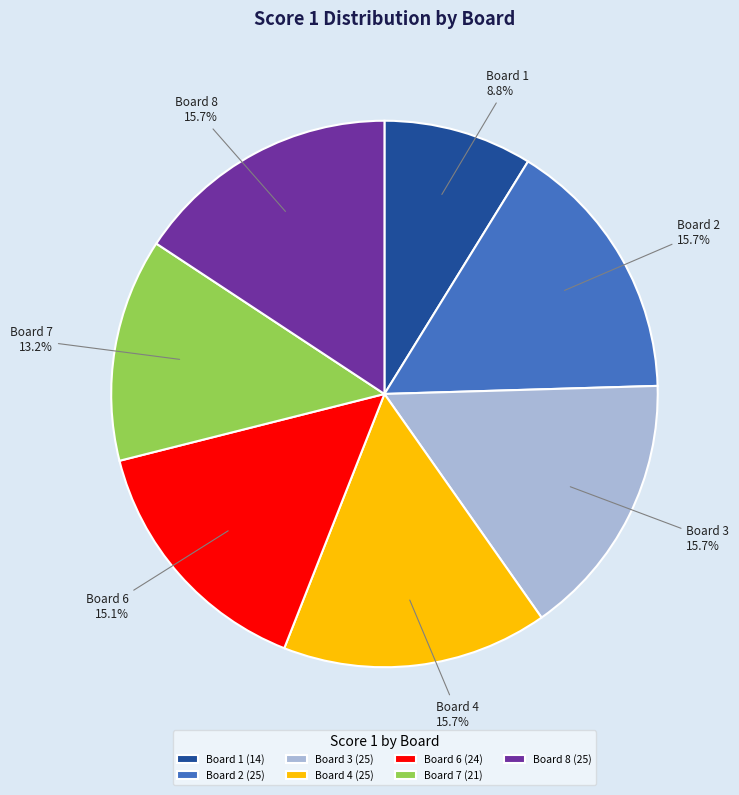

Combined, do Board 2 (25) and Board 6 (24) account for over 50%?

No